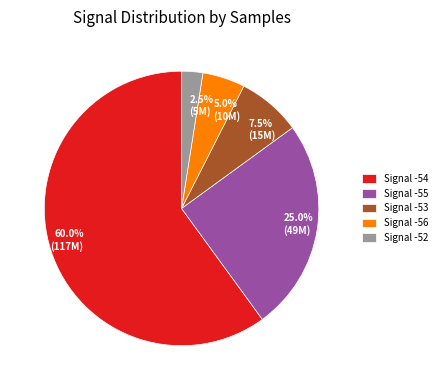

What is the ratio of the value at 25.0% (49M) to the value at 60.0% (117M)?

0.4